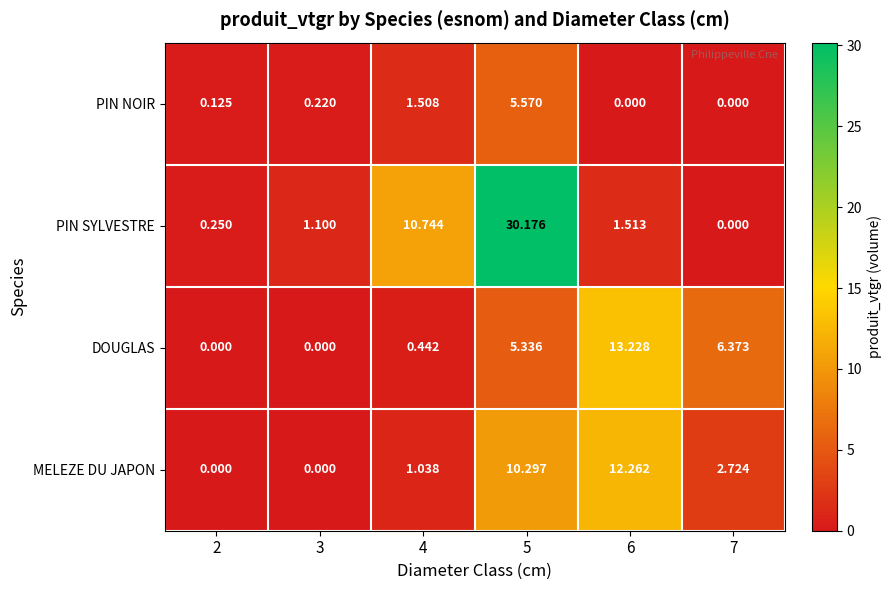

Between 4 and 7, which series saw the biggest shift?

PIN SYLVESTRE